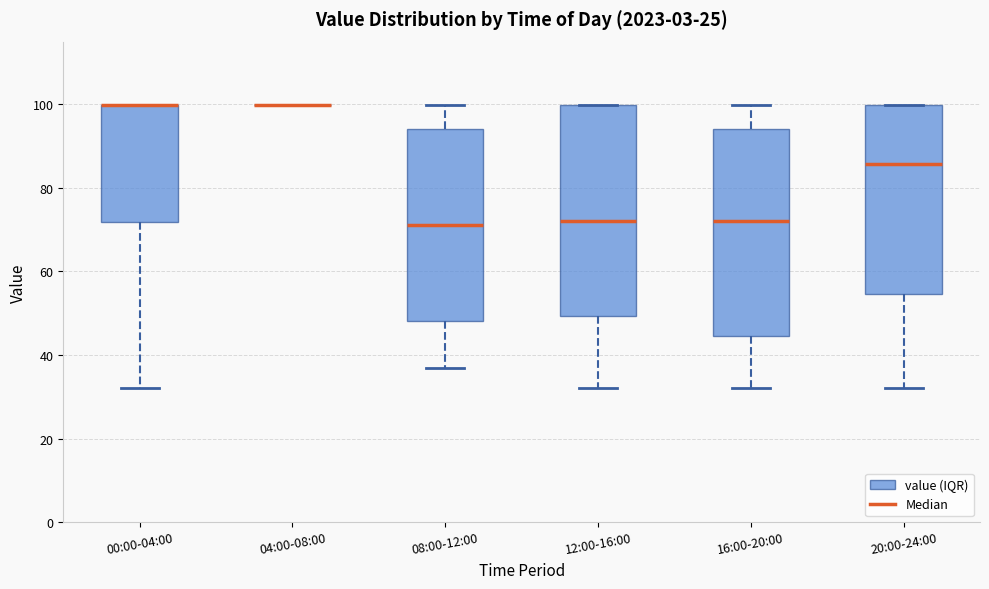

Where is the upper edge of the box for 16:00-20:00 on the y-axis? The values are not printed on the chart, so give them approximately, as read against the axis.

94